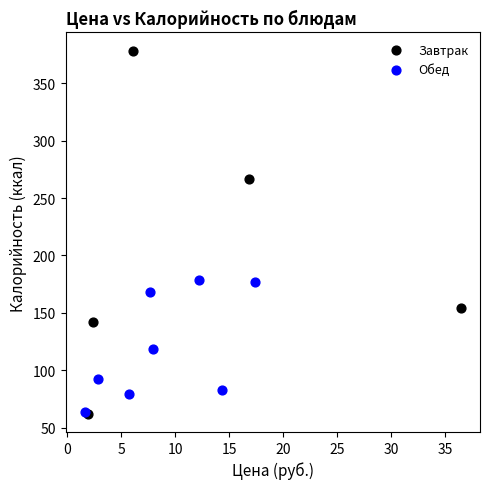

Which series contains the highest Y value?

Завтрак